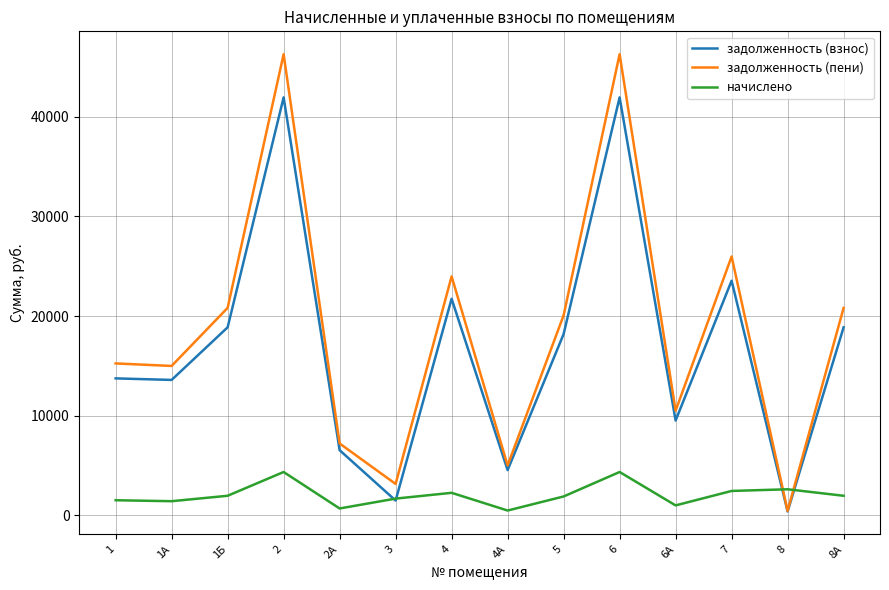

Which series has the widest spread of values?

задолженность (пени)